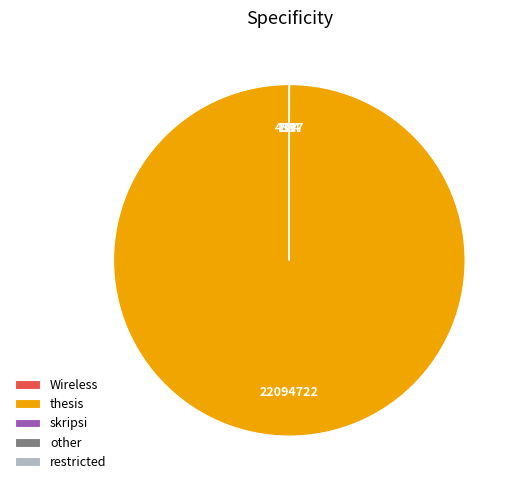

Is there any slice that represents more than half of the pie?

Yes